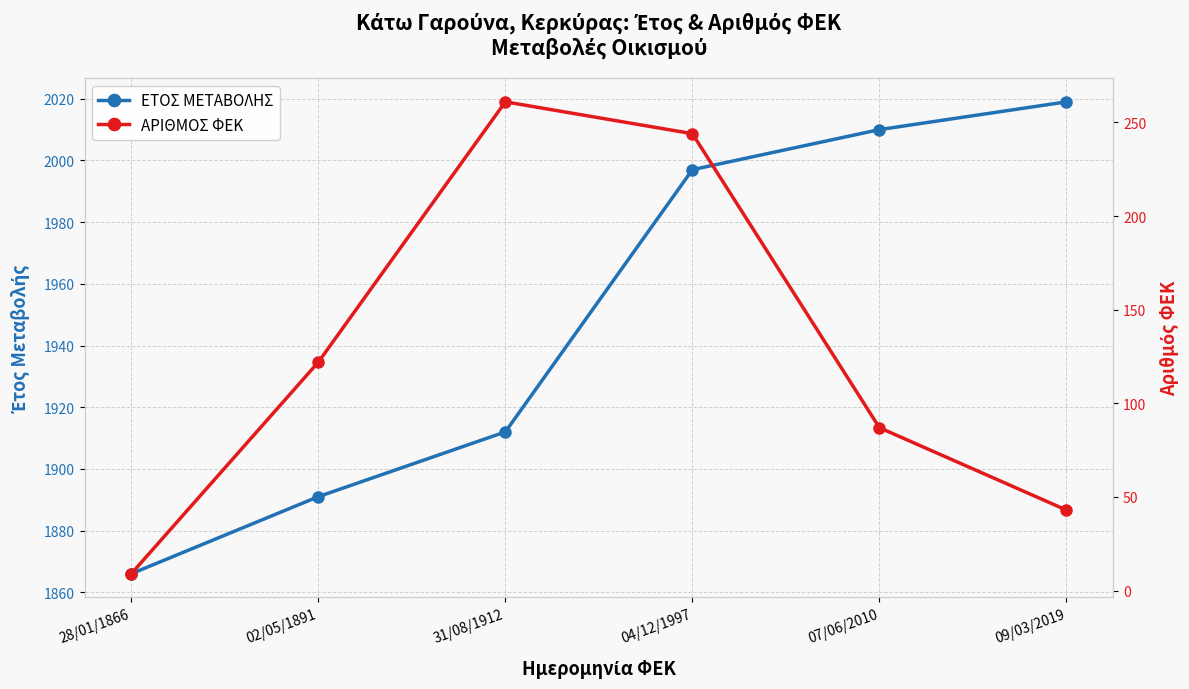

True or false: ΑΡΙΘΜΟΣ ΦΕΚ and ΕΤΟΣ ΜΕΤΑΒΟΛΗΣ cross at least once.

False